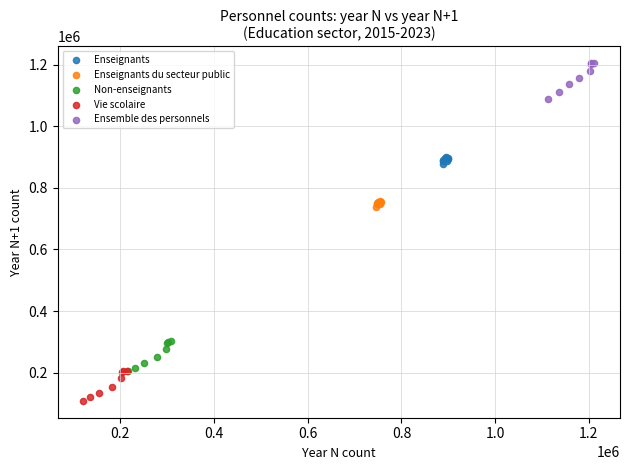

Which series reaches the minimum Y coordinate?

Vie scolaire